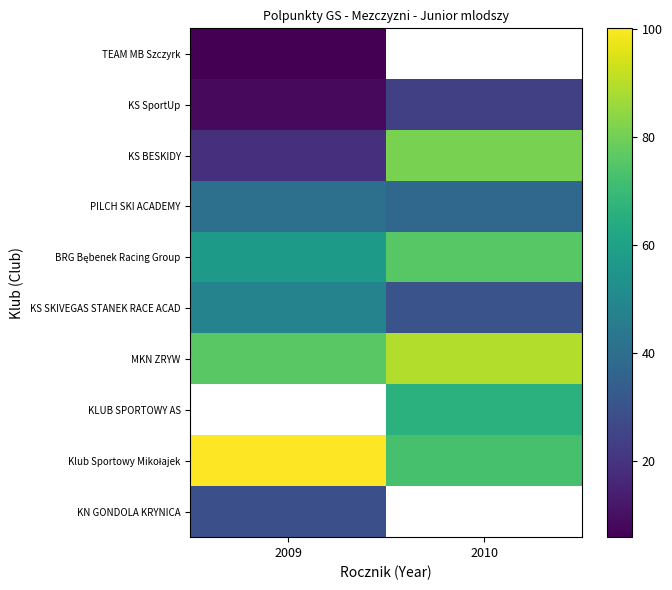

Which category has the lowest value across all series?

2010